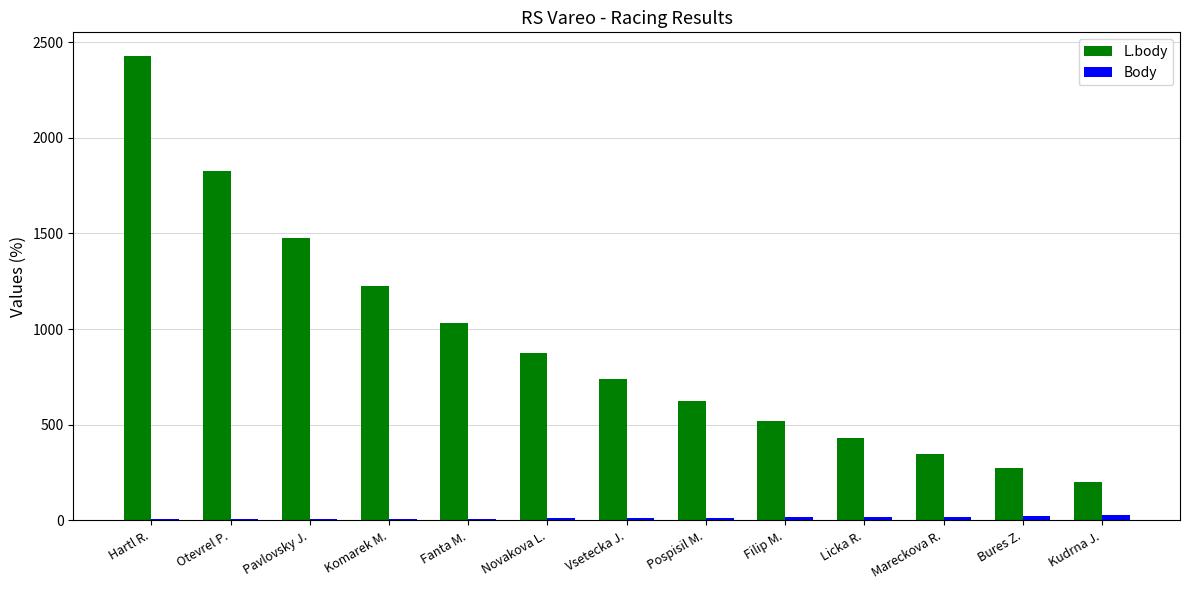

What is the total value across all series at Filip M.?

538